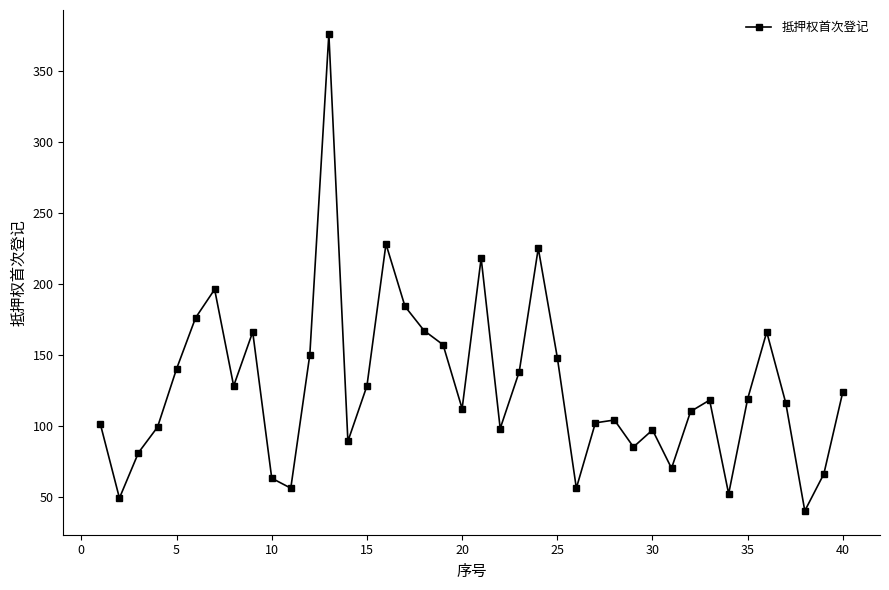

What is the value of the 15th point from the left?

128